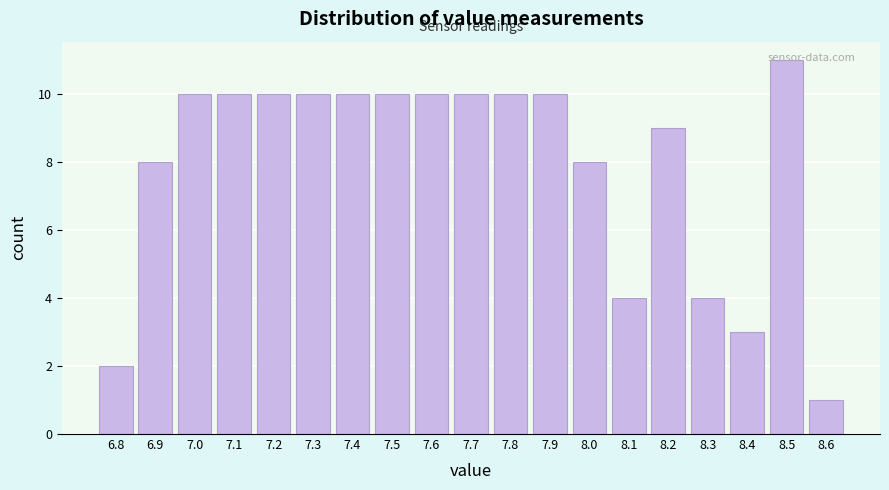

What is the sum of all values?

150